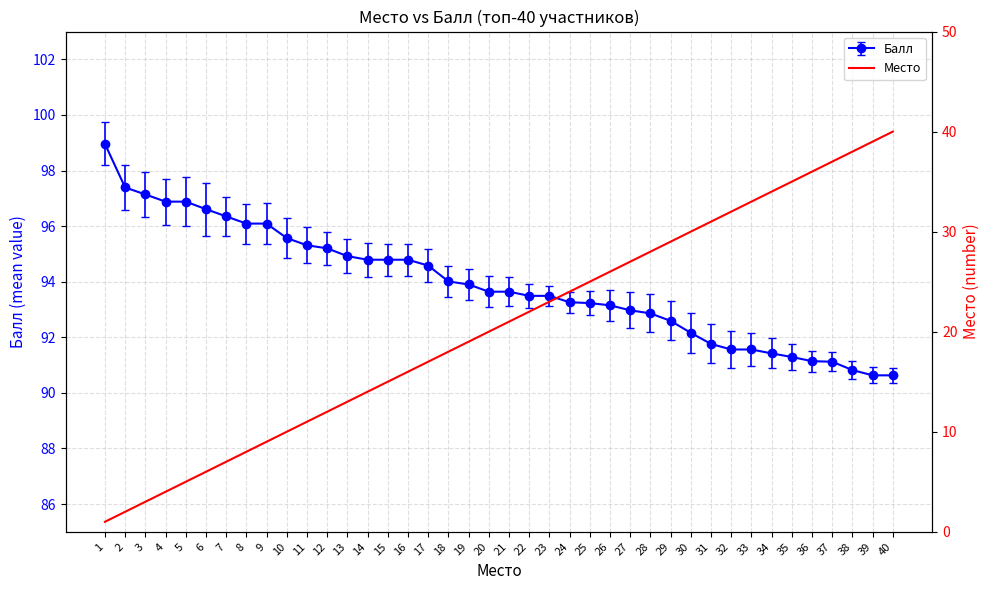

Reading left to right, extract all data points from this chart.

1=1	2=2	3=3	4=4	5=5	6=6	7=7	8=8	9=9	10=10	11=11	12=12	13=13	14=14	15=15	16=16	17=17	18=18	19=19	20=20	21=21	22=22	23=23	24=24	25=25	26=26	27=27	28=28	29=29	30=30	31=31	32=32	33=33	34=34	35=35	36=36	37=37	38=38	39=39	40=40